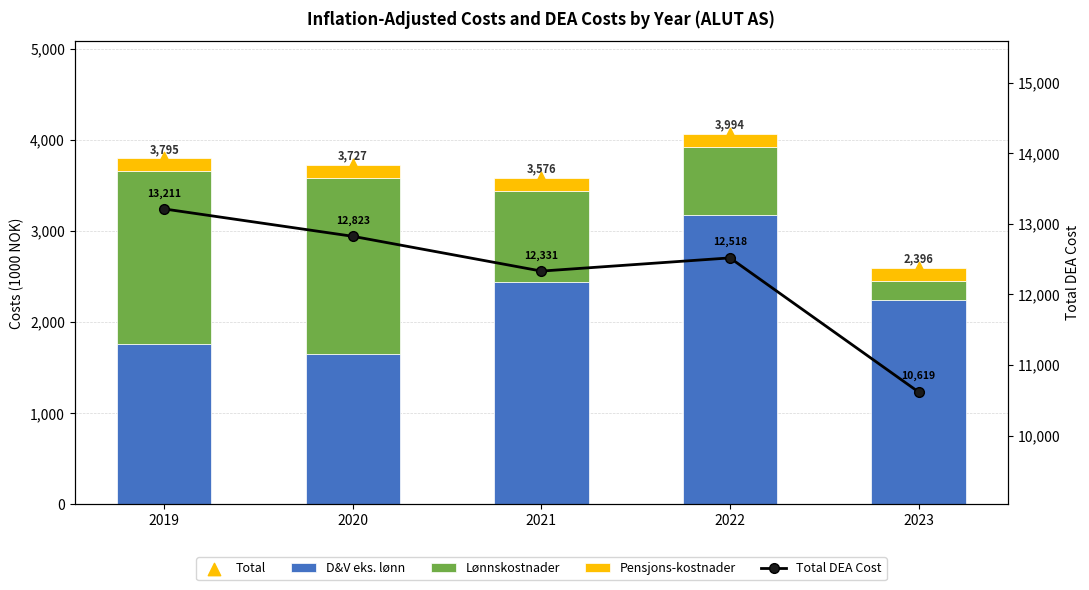

Which series contains the highest Y value?

Total DEA Cost